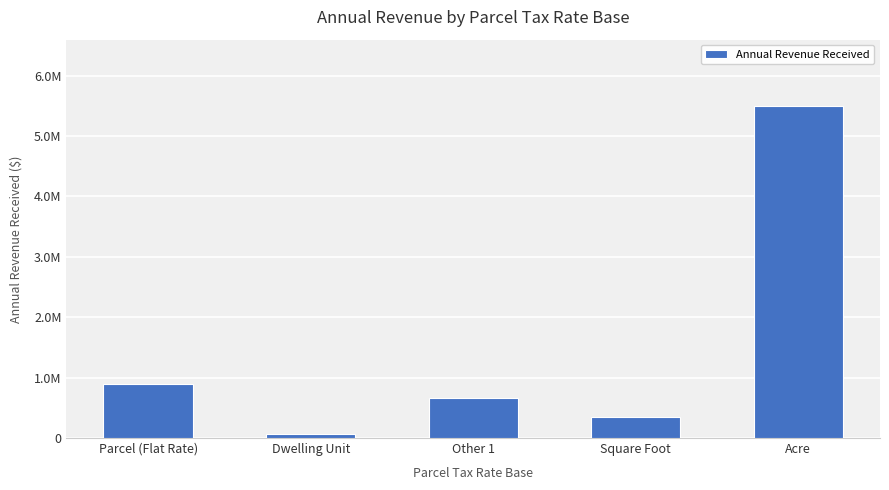

What is the minimum value shown in the chart?

67704